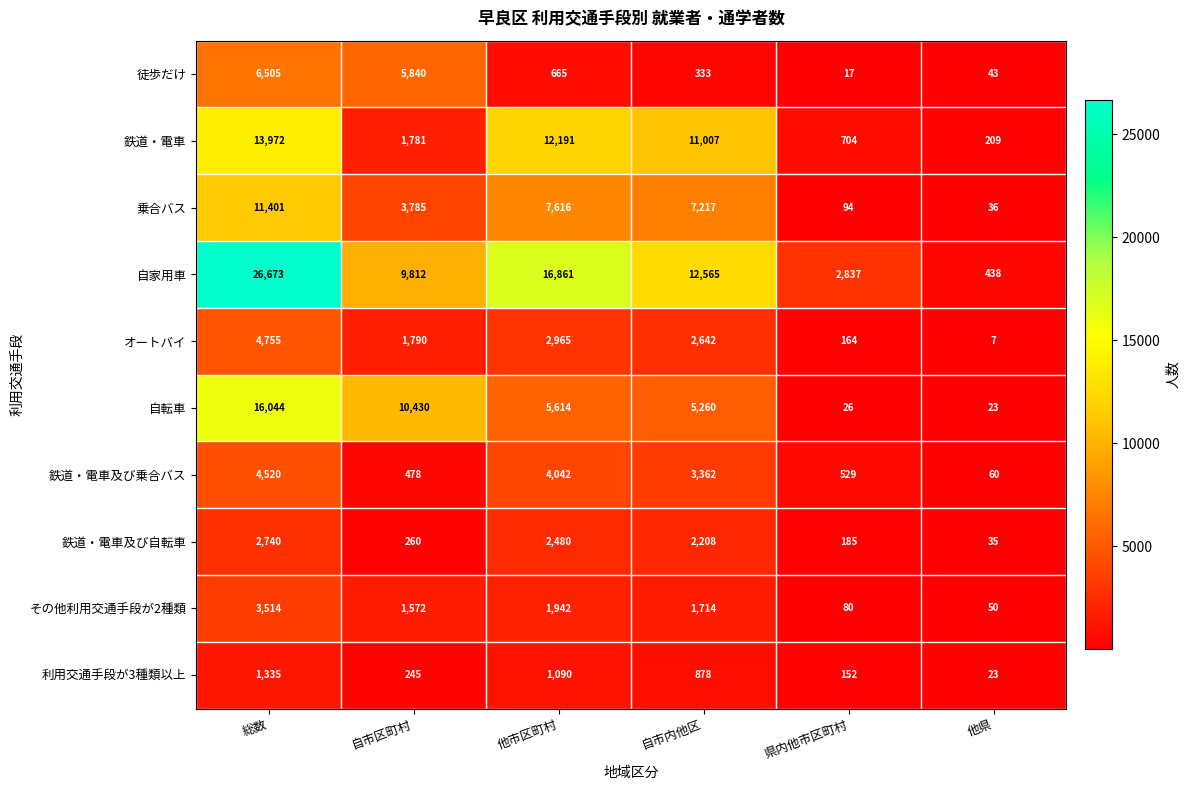

The value of 徒歩だけ at 他県 is 43. True or false?

True